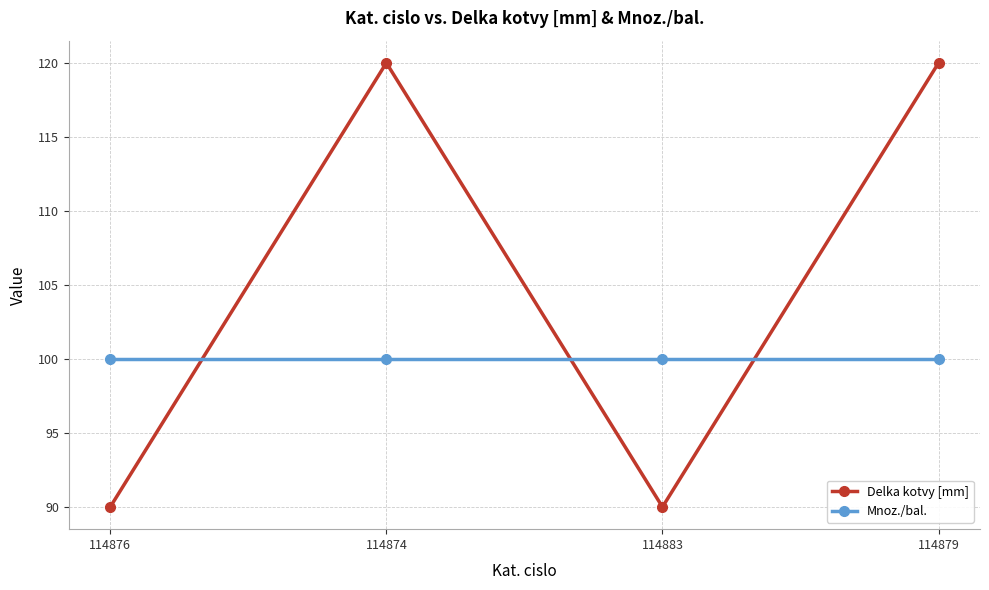

Reading right to left, what are all the values shown in this chart?

Delka kotvy [mm]: 120	90	120	90
Mnoz./bal.: 100	100	100	100